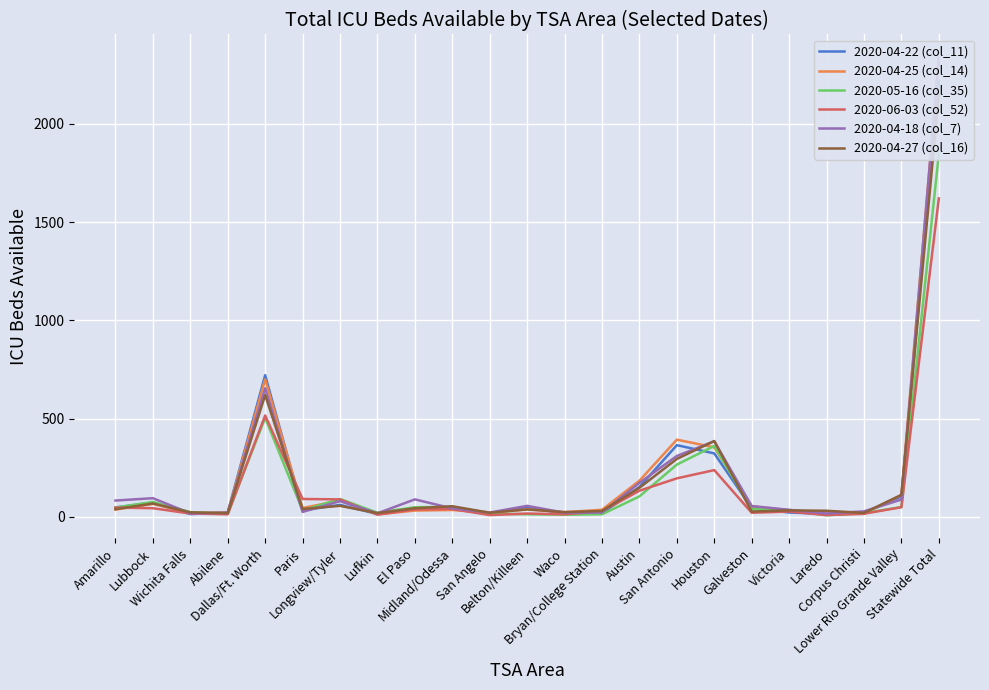

Does the chart display data point markers on the line(s)?

No